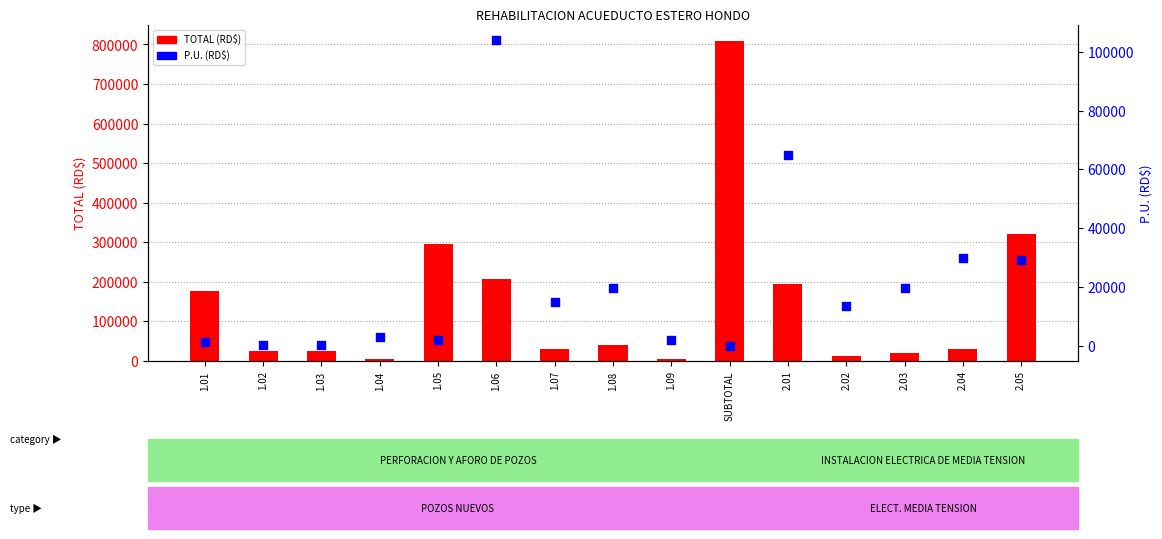

Is the value of TOTAL (RD$) at 2.01 greater than the value of P.U. (RD$) at 2.04?

Yes